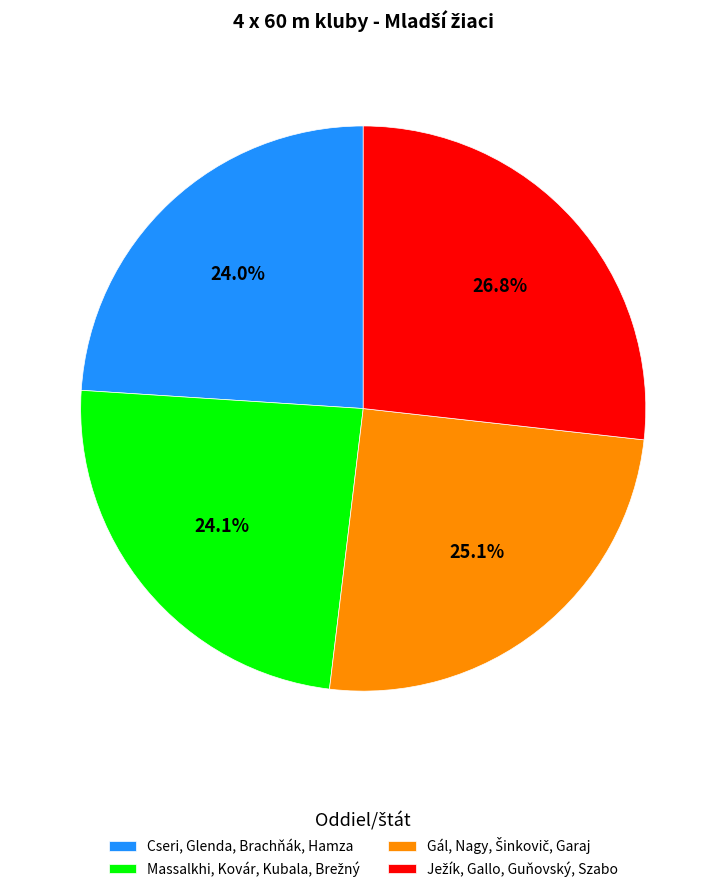

Does any single category account for the majority?

No